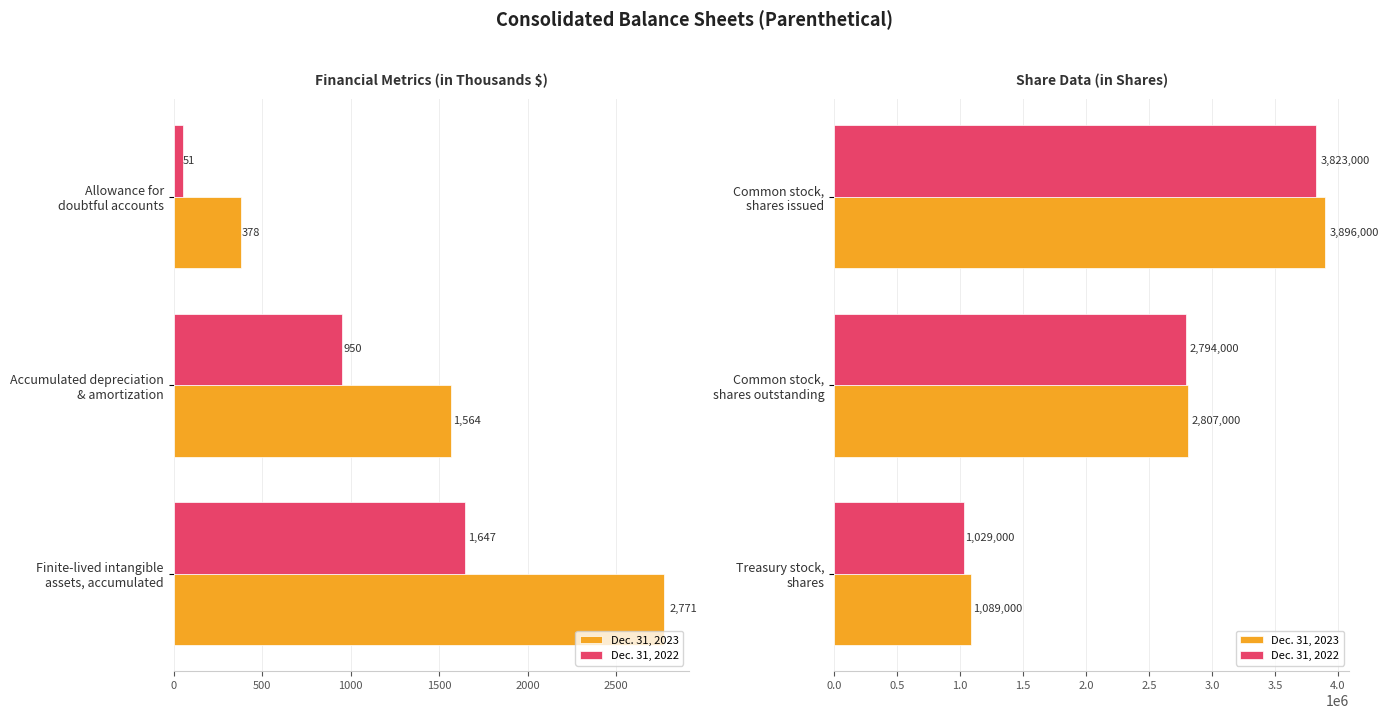

Which series has the largest range (max minus min)?

Dec. 31, 2023